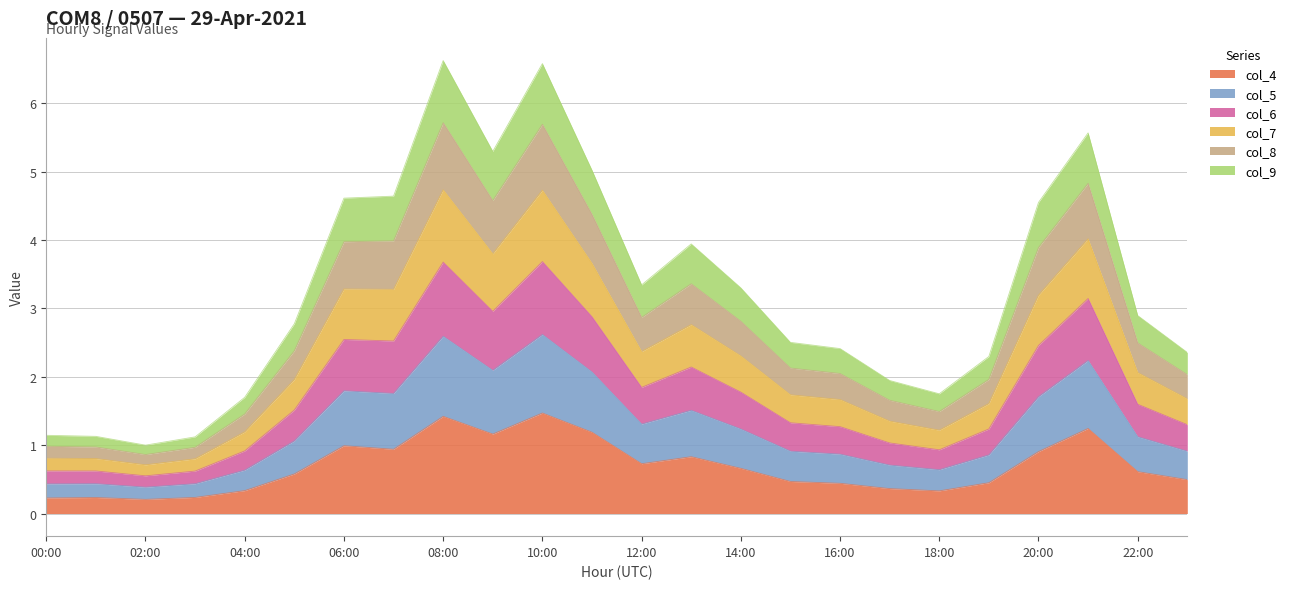

What is the total value across all series at 18:00?

1.8